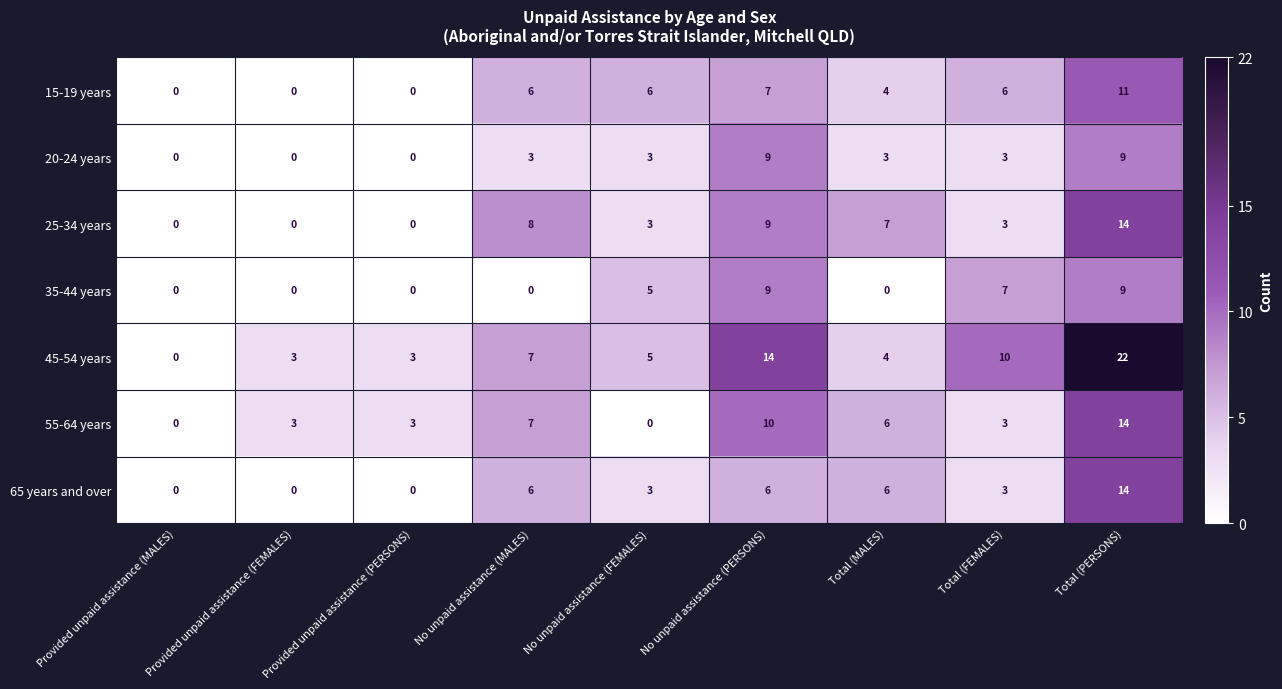

What is the difference between the highest and lowest values at Total (MALES)?

7